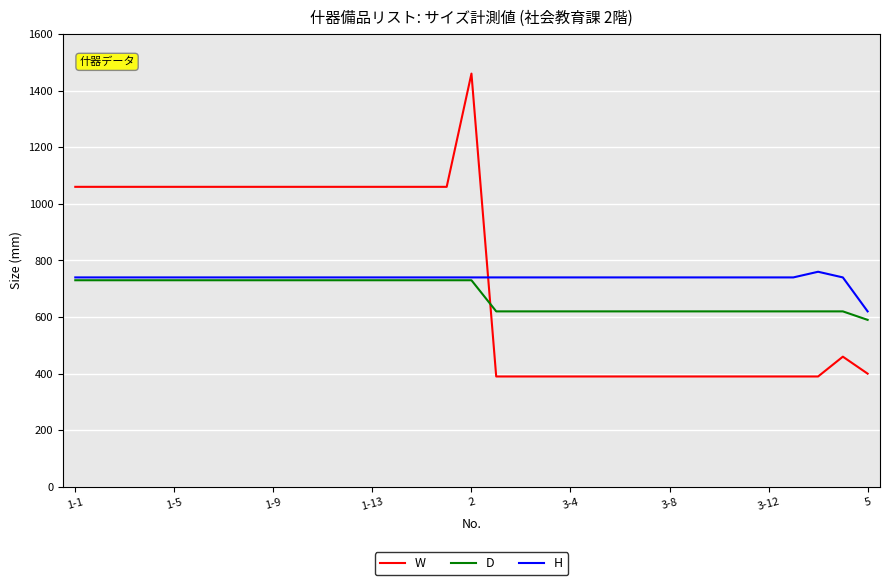

Which series has the widest spread of values?

W